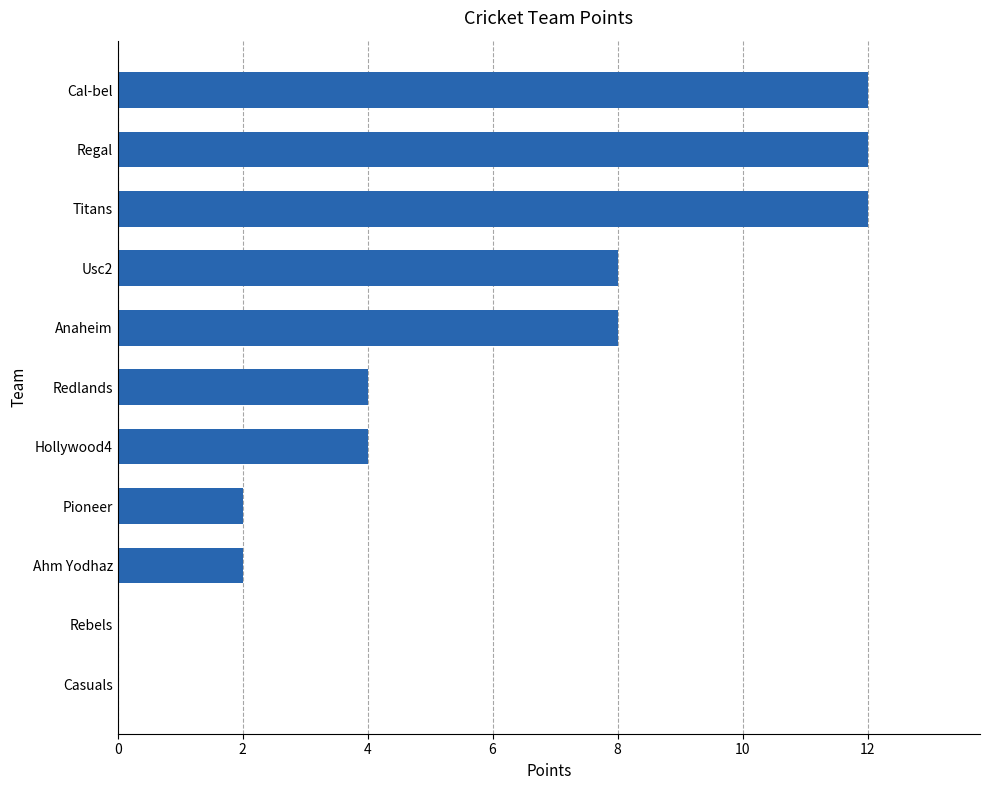

Between Pioneer and Hollywood4, which is larger?

Hollywood4